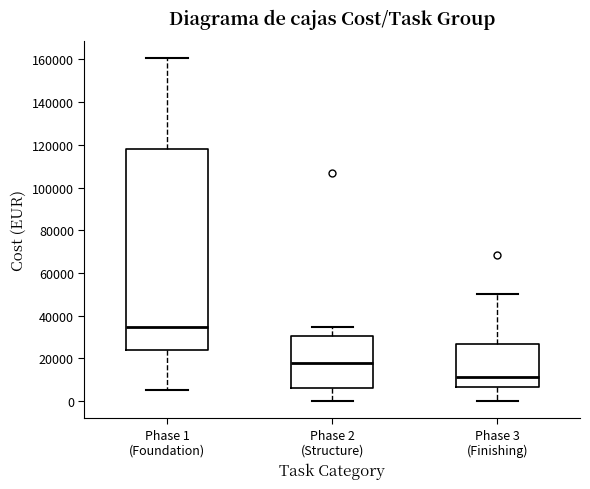

Where does the median line of the box for Phase 3 (Finishing) sit on the y-axis? The values are not printed on the chart, so give them approximately, as read against the axis.

12000